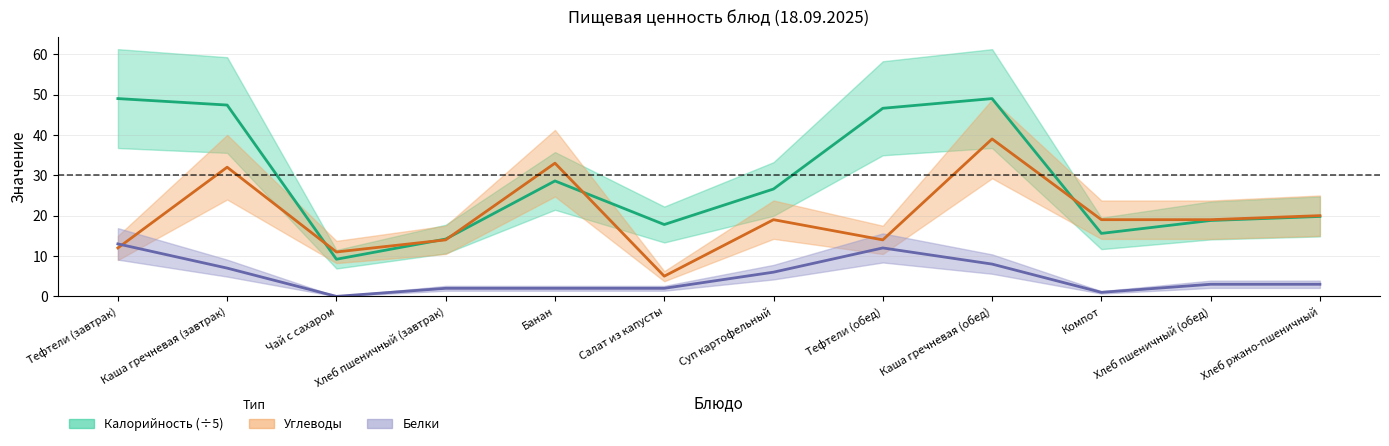

What position from the left is Тефтели (завтрак)?

1